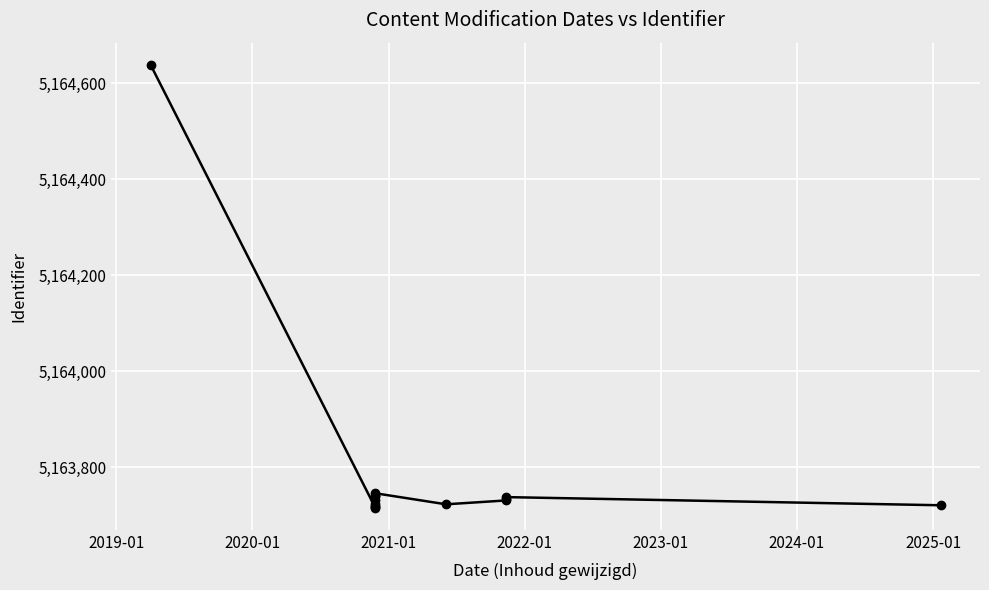

How many lines are shown in the chart?

1